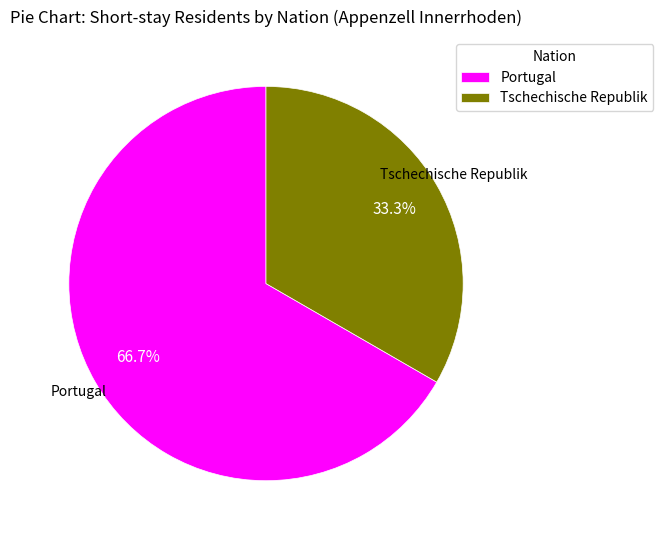

How many segments does this pie chart have?

2